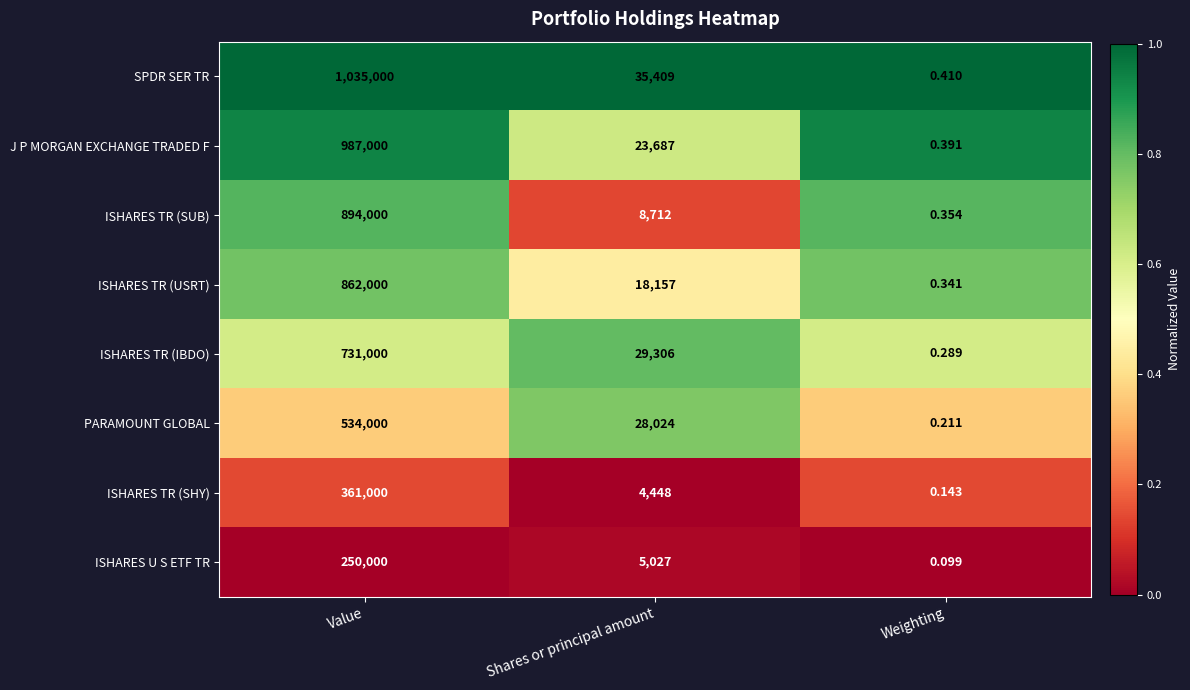

List the series in order of their peak value, lowest first.

ISHARES U S ETF TR, ISHARES TR (SHY), PARAMOUNT GLOBAL, ISHARES TR (IBDO), ISHARES TR (USRT), ISHARES TR (SUB), J P MORGAN EXCHANGE TRADED F, SPDR SER TR